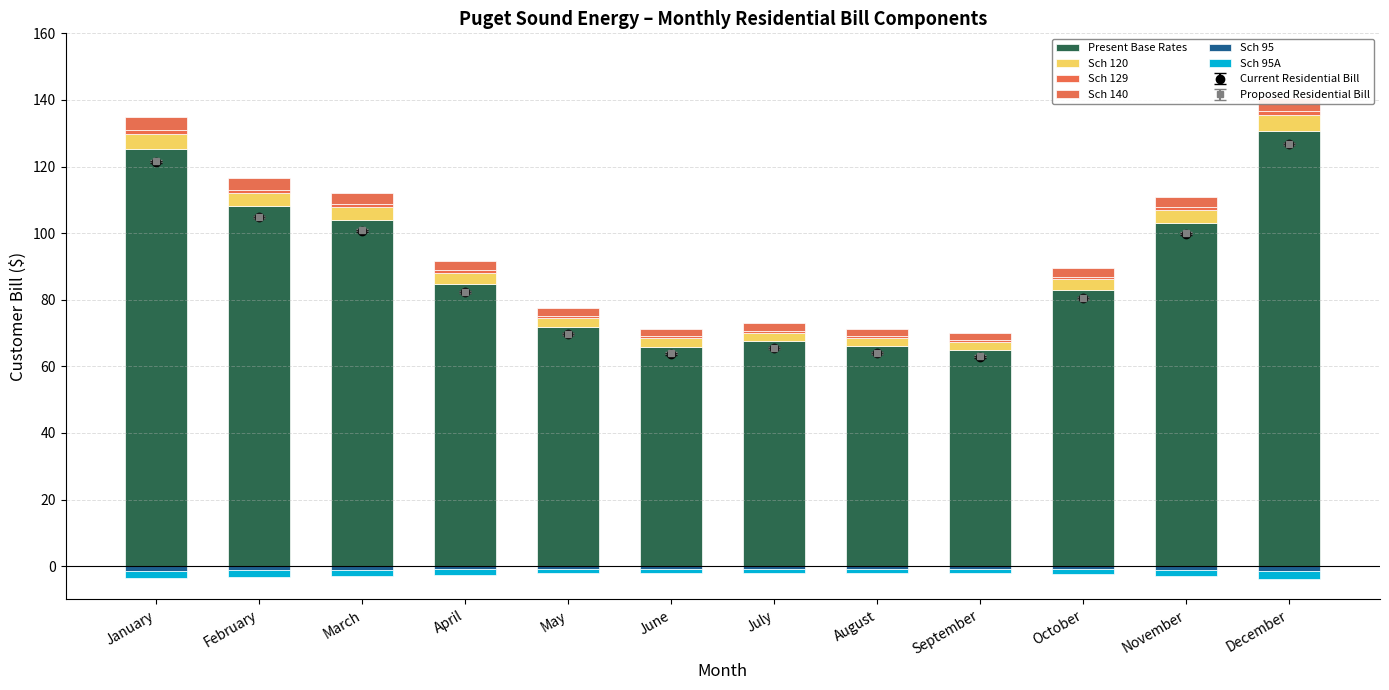

Does the chart contain any negative values?

Yes